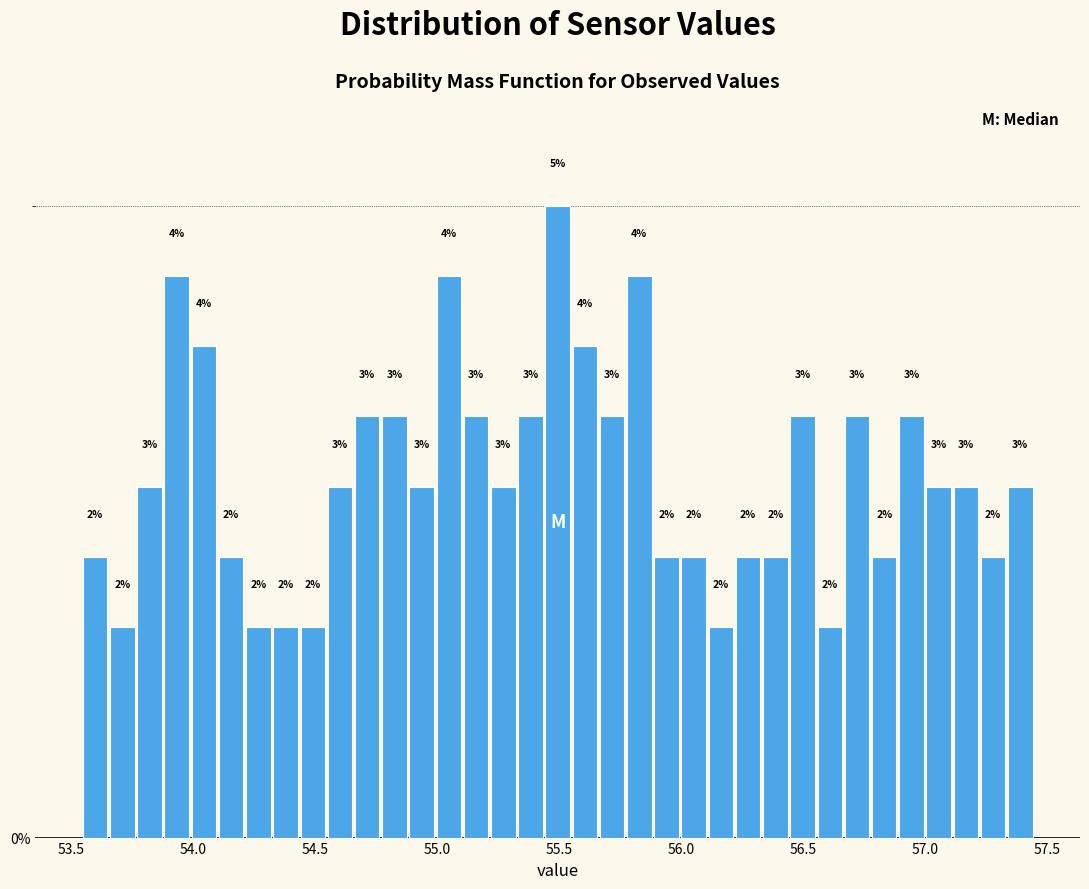

Around what value on the x-axis is the tallest bar? Give the approximate position of its centre, as read against the axis.

55.50